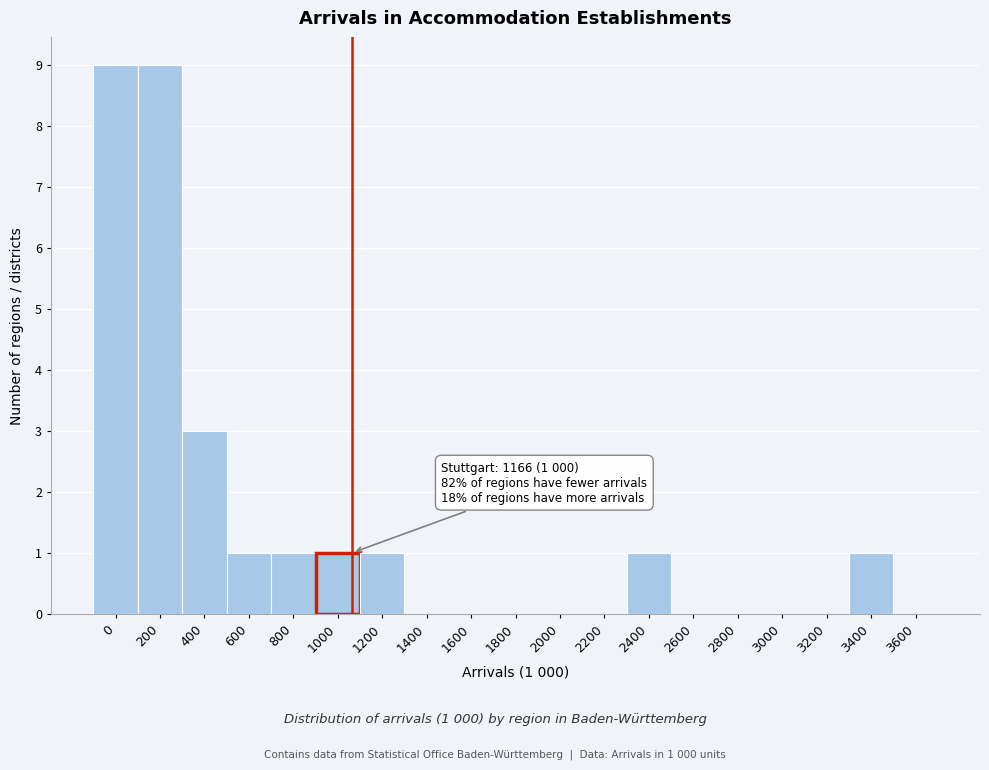

Reading left to right, what are all the values shown in this chart?

0=9	200=9	400=3	600=1	800=1	1000=1	1200=1	1400=0	1600=0	1800=0	2000=0	2200=0	2400=1	2600=0	2800=0	3000=0	3200=0	3400=1	3600=0